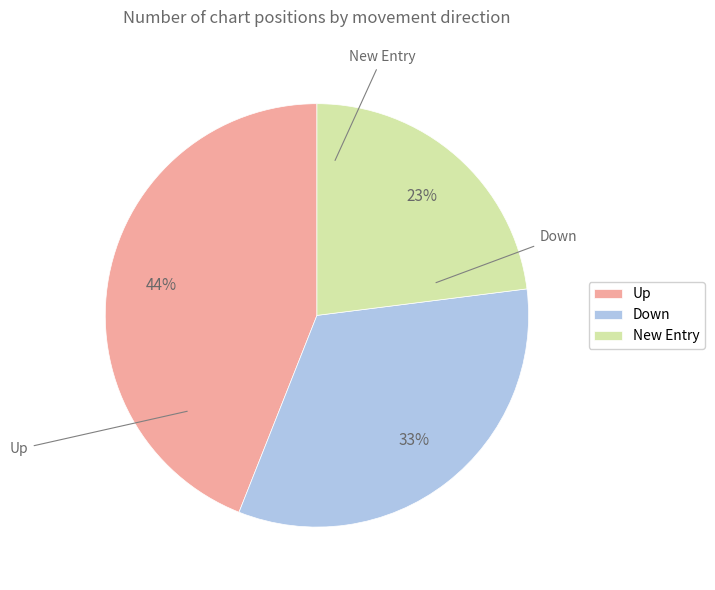

Does any single category account for the majority?

No